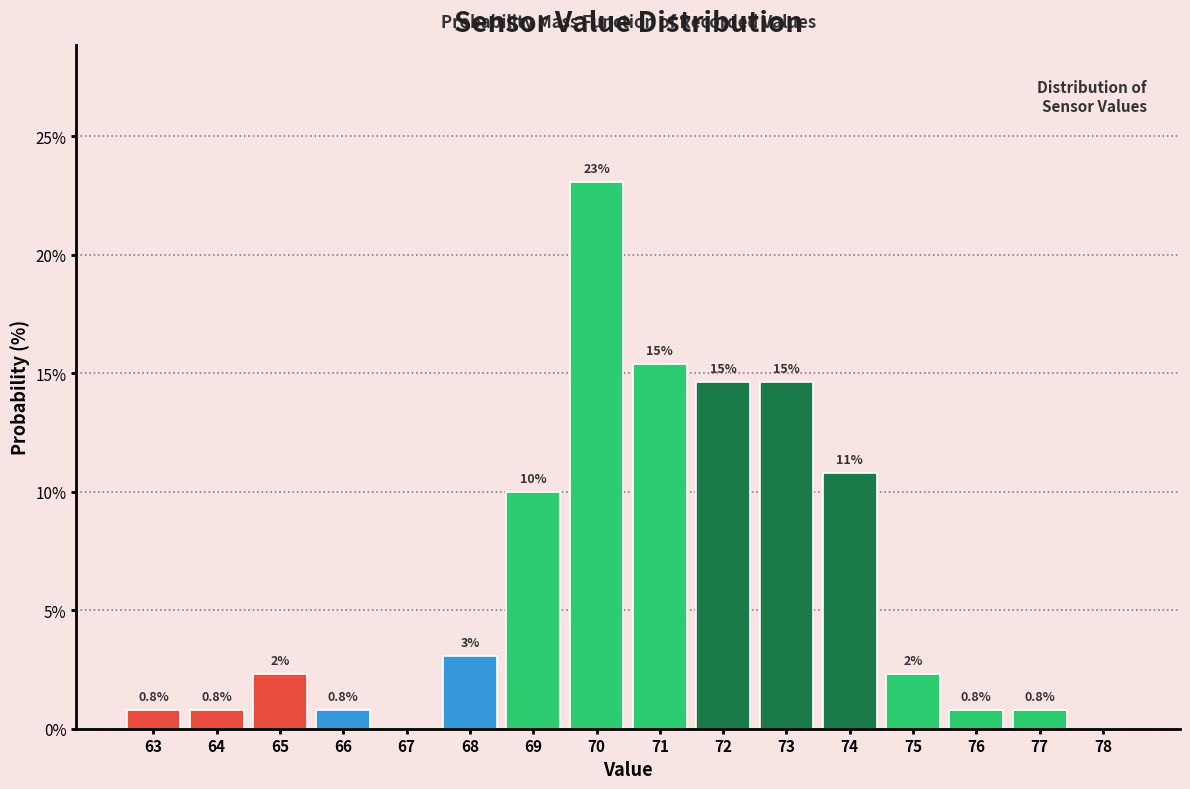

Where is the data nearest to the value 11?

74